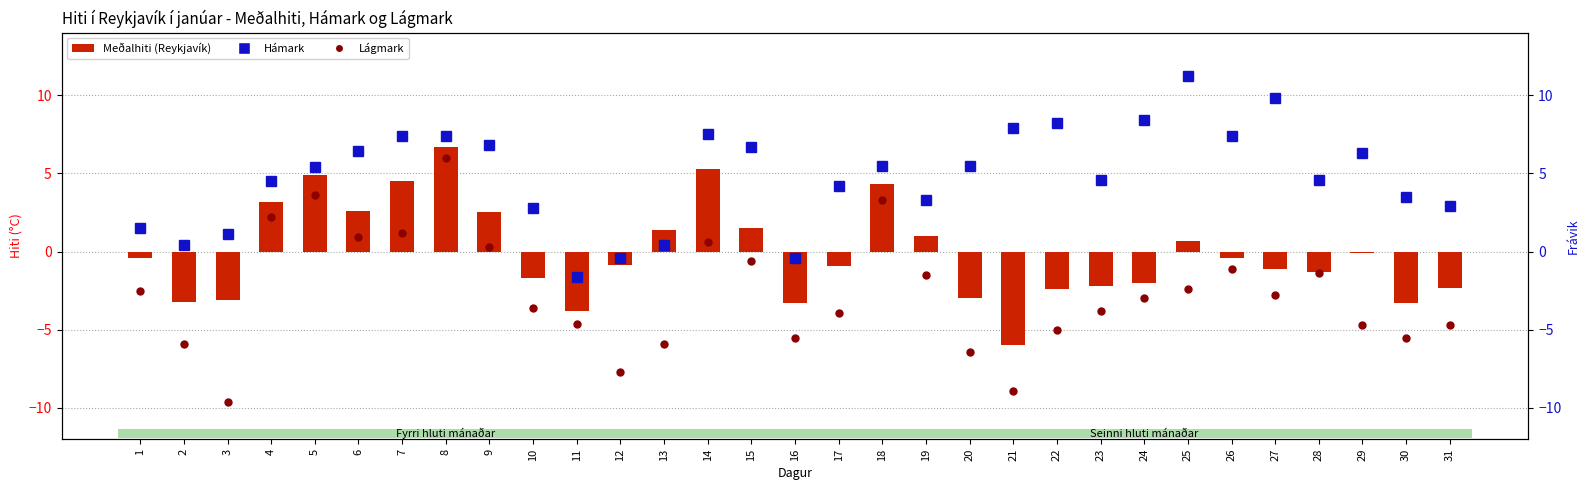

Rank the series at 18 from lowest to highest value.

Lágmark, Meðalhiti (Reykjavík), Hámark